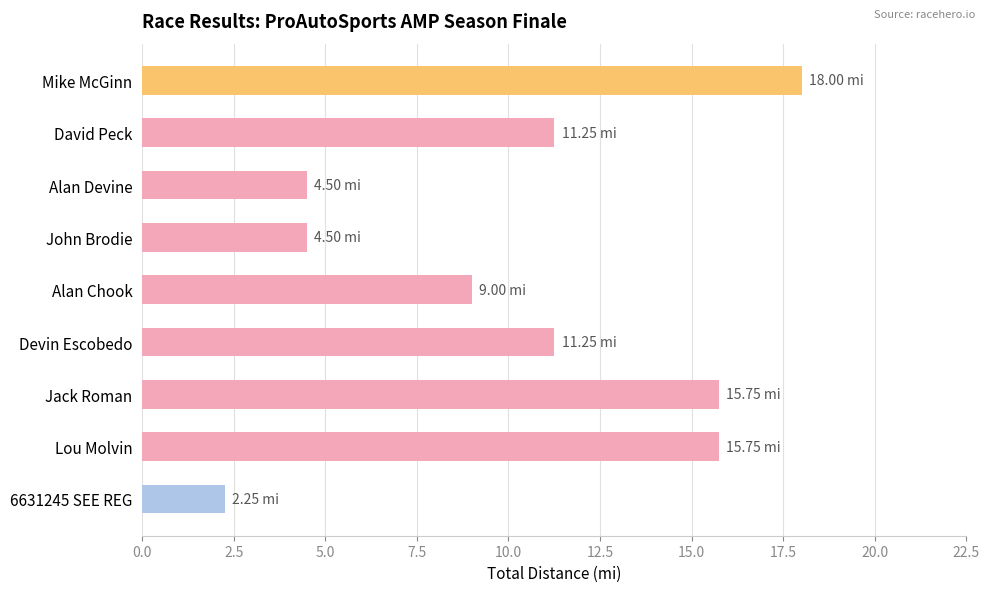

Between David Peck and Alan Devine, which is larger?

David Peck